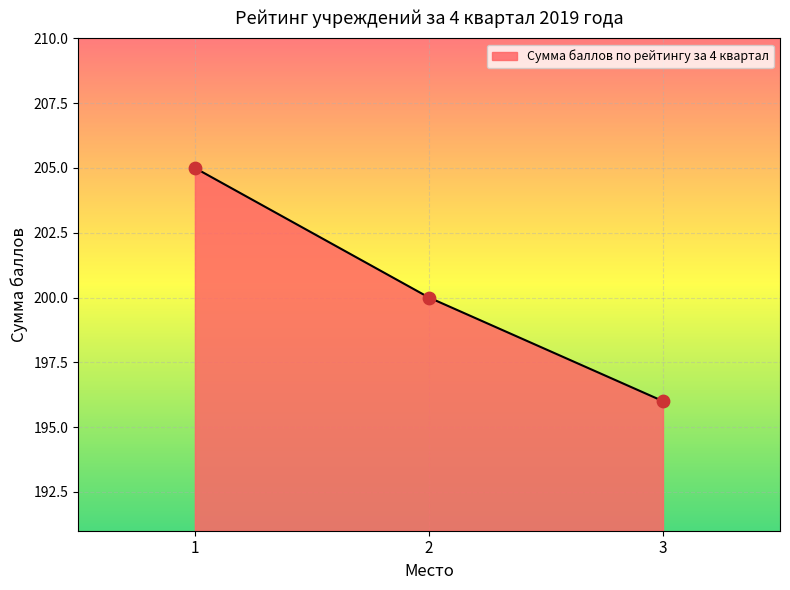

Which has a higher value, 1 or 3?

1